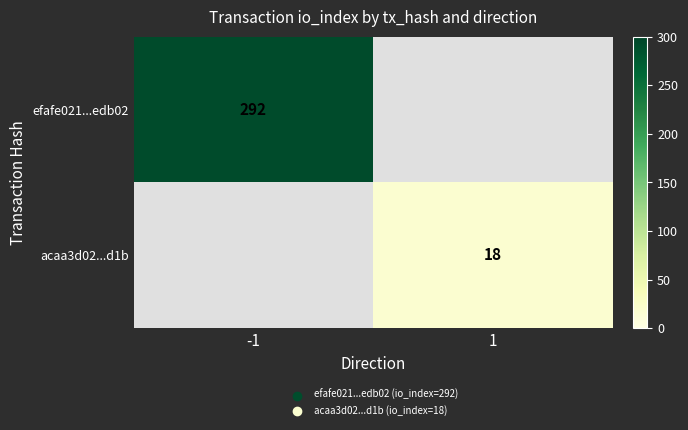

The acaa3d02...d1b series shows 18 at 1. True or false?

True